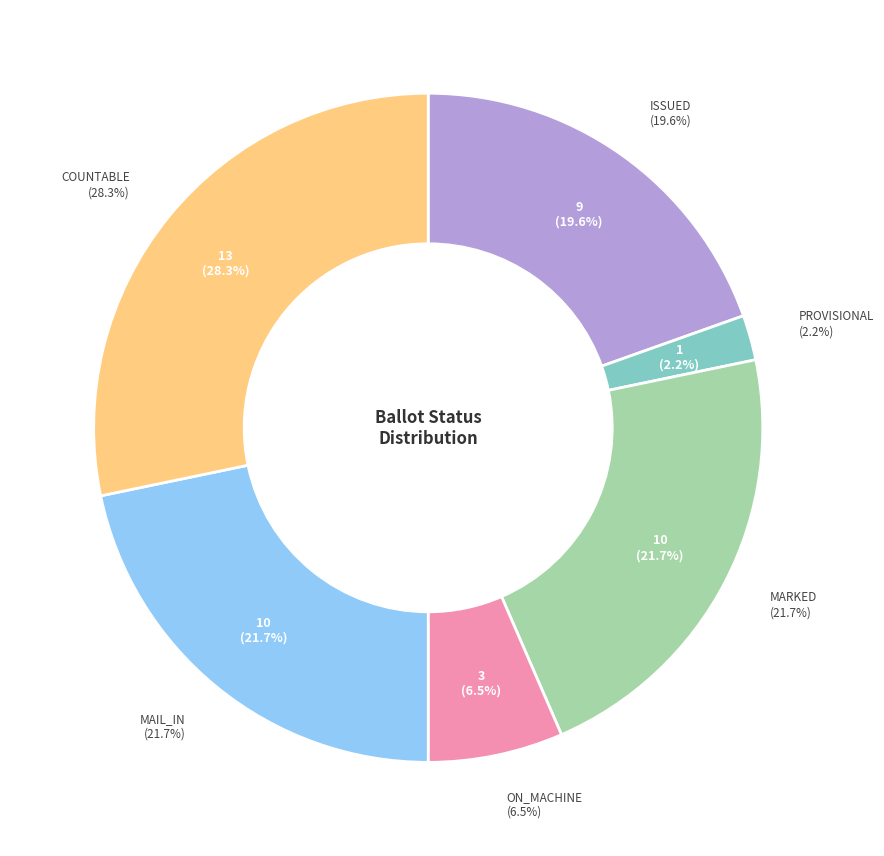

Count the number of slices in the pie.

9